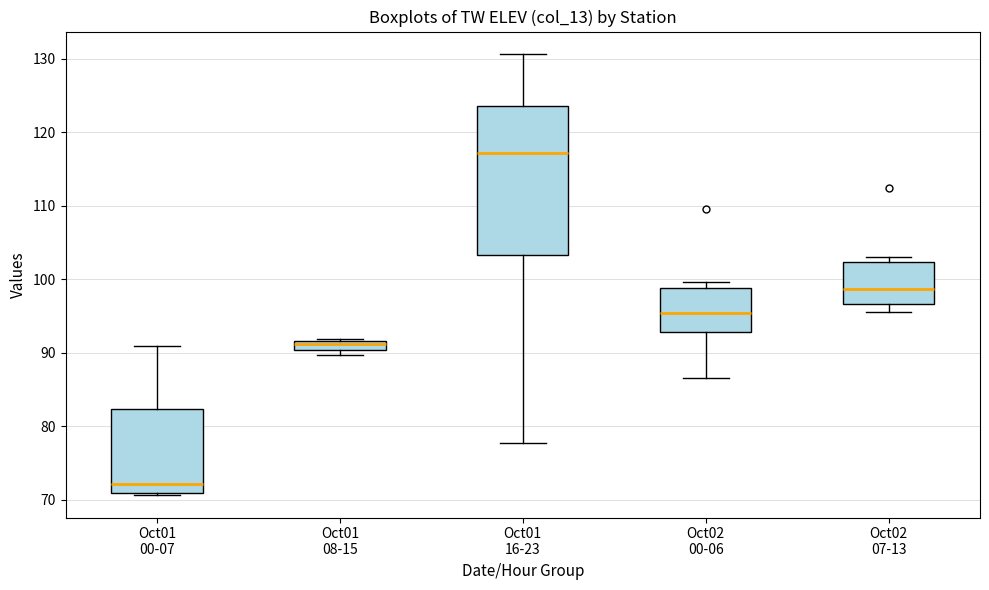

Comparing the boxes themselves (not the whiskers), which one is the tallest?

Oct01 16-23